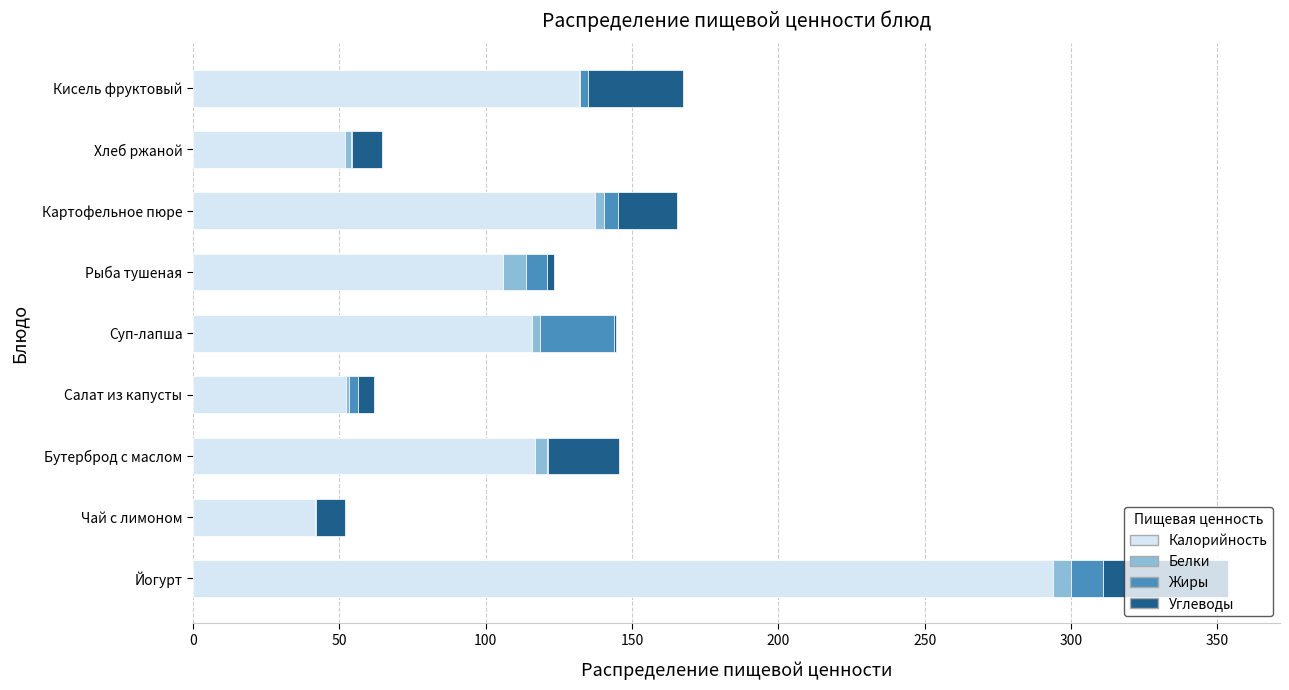

At which label does Калорийность reach its peak?

Йогурт